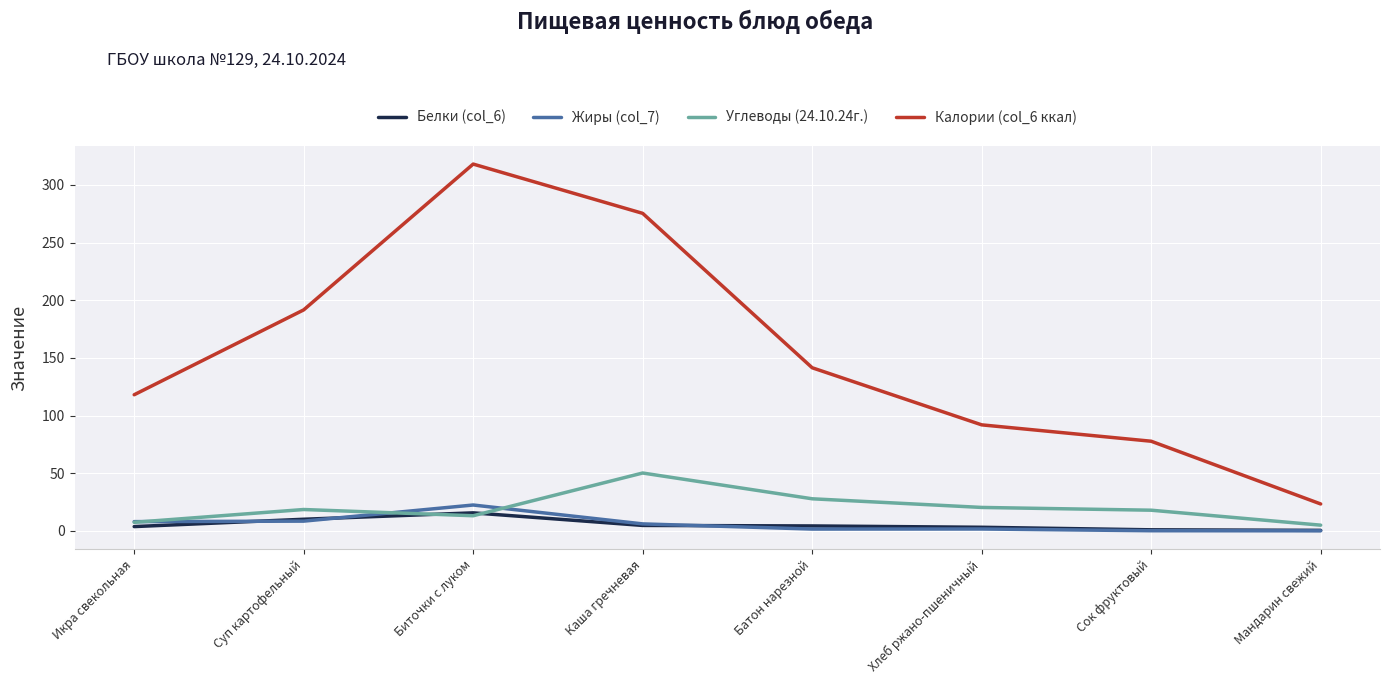

At how many categories does at least one series exceed 242?

2